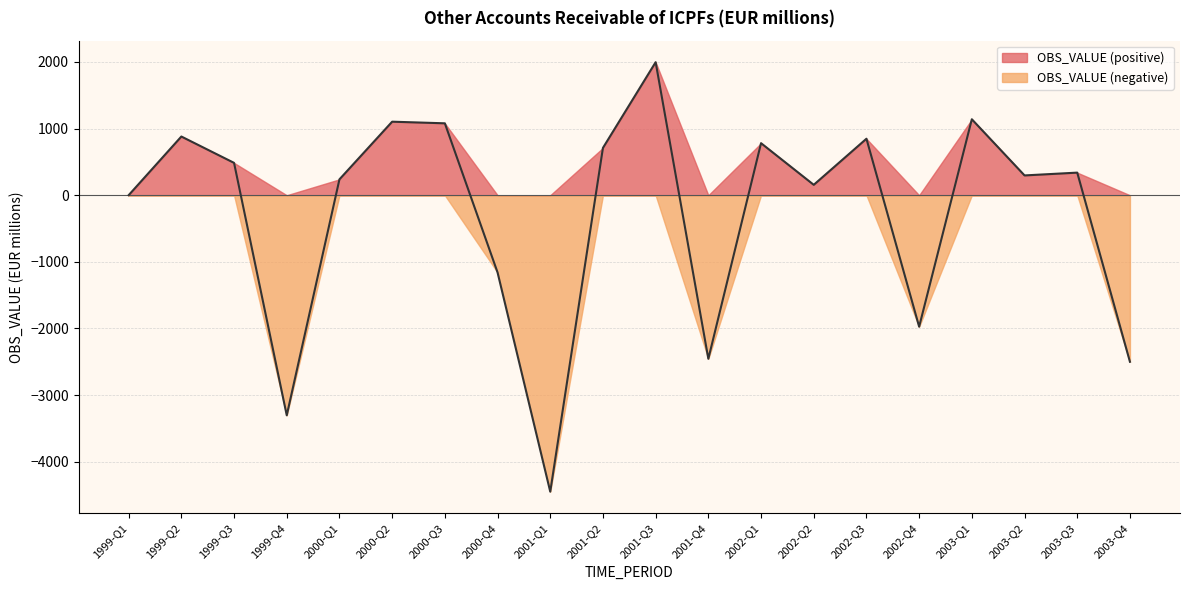

Rank the categories by value from highest to lowest.

2001-Q3, 2003-Q1, 2000-Q2, 2000-Q3, 1999-Q2, 2002-Q3, 2002-Q1, 2001-Q2, 1999-Q3, 2003-Q3, 2003-Q2, 2000-Q1, 2002-Q2, 1999-Q1, 2000-Q4, 2002-Q4, 2001-Q4, 2003-Q4, 1999-Q4, 2001-Q1